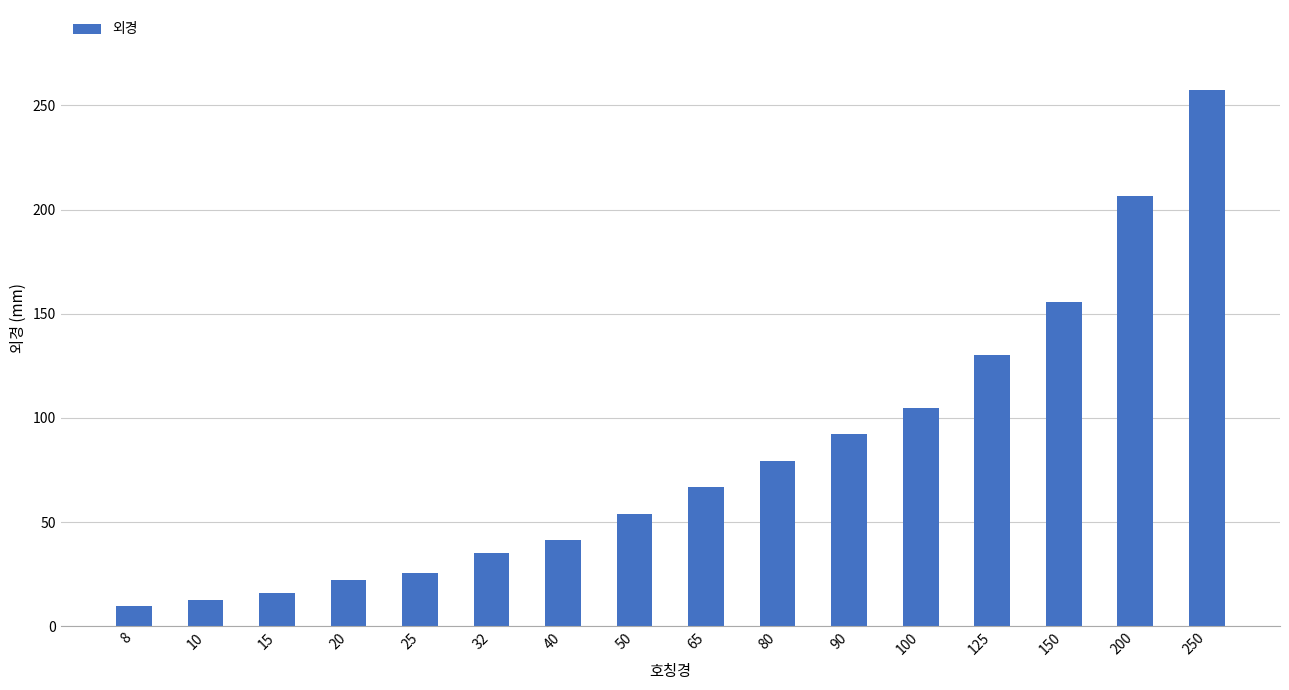

What is the sum of all values?

1308.3